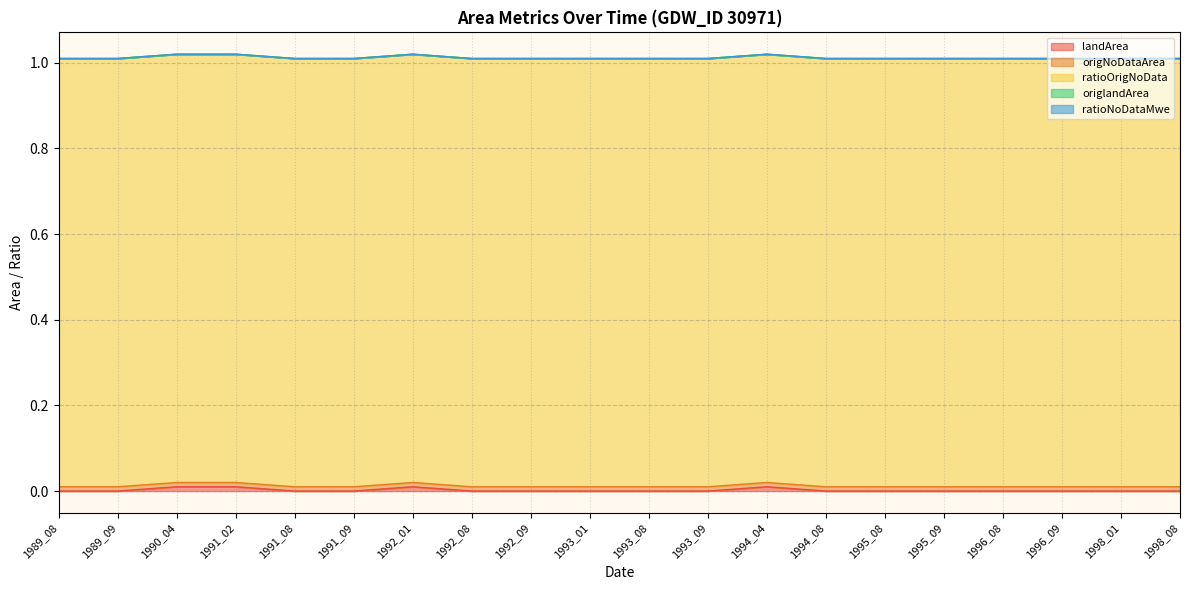

Which label corresponds to the smallest value in the chart?

1989_08